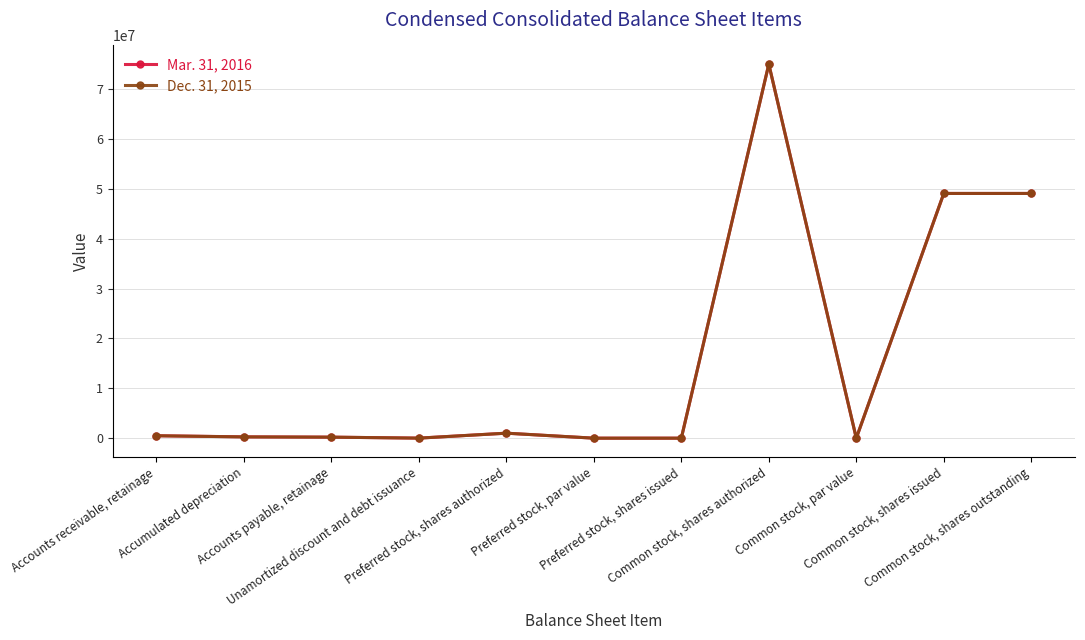

What is the sum of the Mar. 31, 2016 values at Common stock, shares outstanding and Preferred stock, shares authorized?

50072710